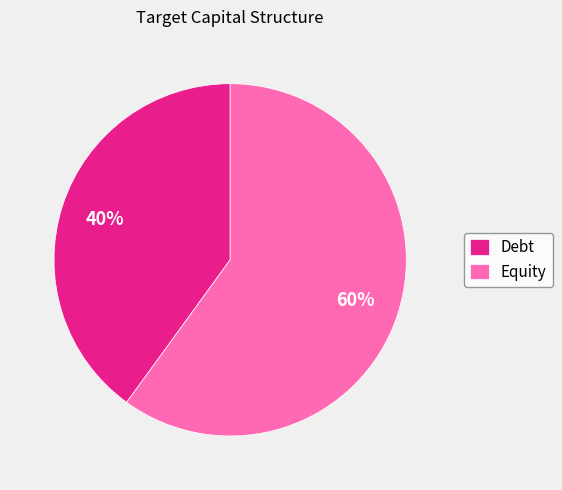

What is the largest slice in the pie chart?

Equity